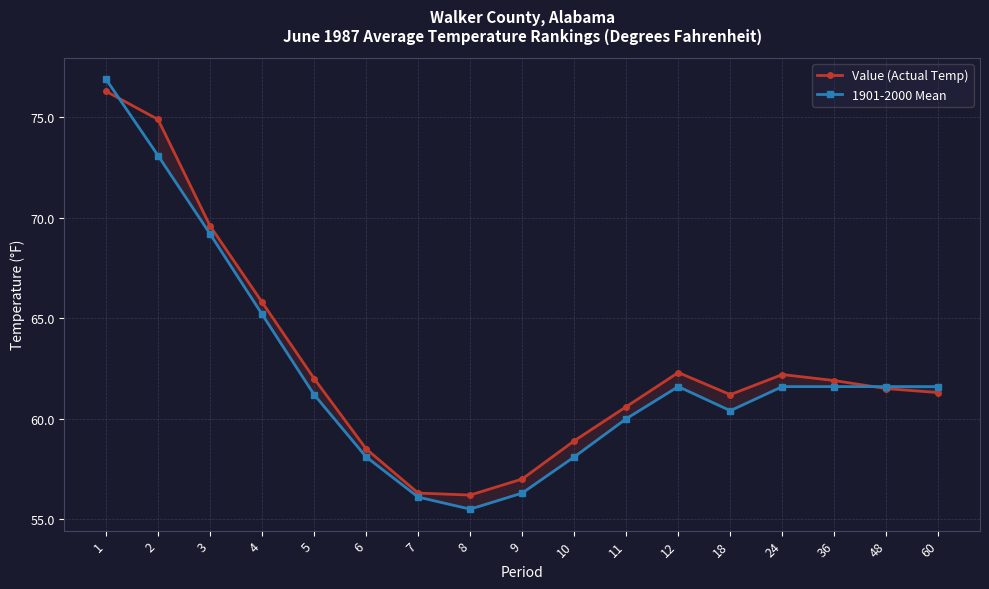

Where does the 1901-2000 Mean series first go above 61?

1